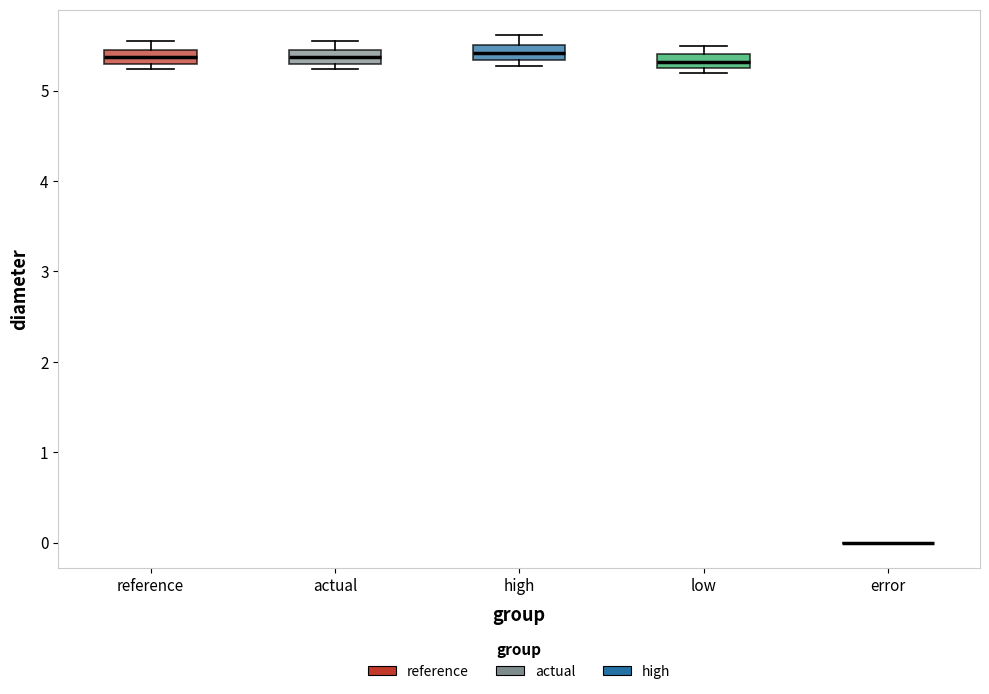

Where is the upper edge of the box for reference on the y-axis? The values are not printed on the chart, so give them approximately, as read against the axis.

5.5